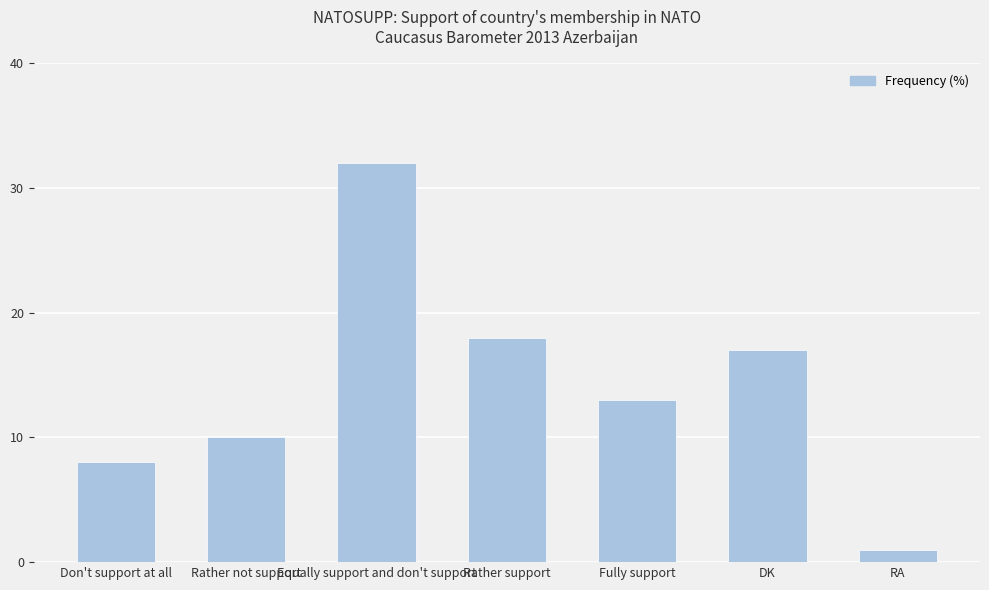

The value at Fully support is 19. True or false?

False